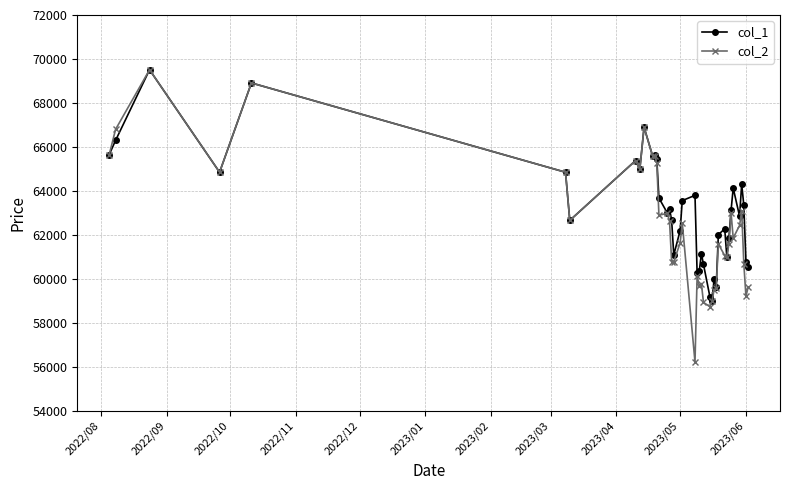

What is the average value of the col_2 series?

62449